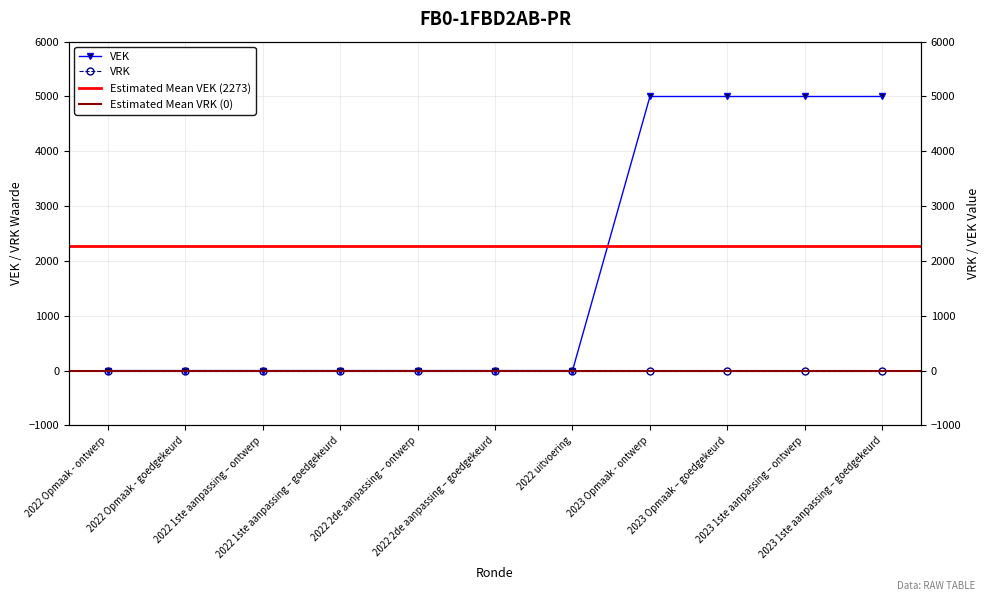

Reading left to right, list all the values displayed in this chart.

0	0	0	0	0	0	0	5000	5000	5000	5000